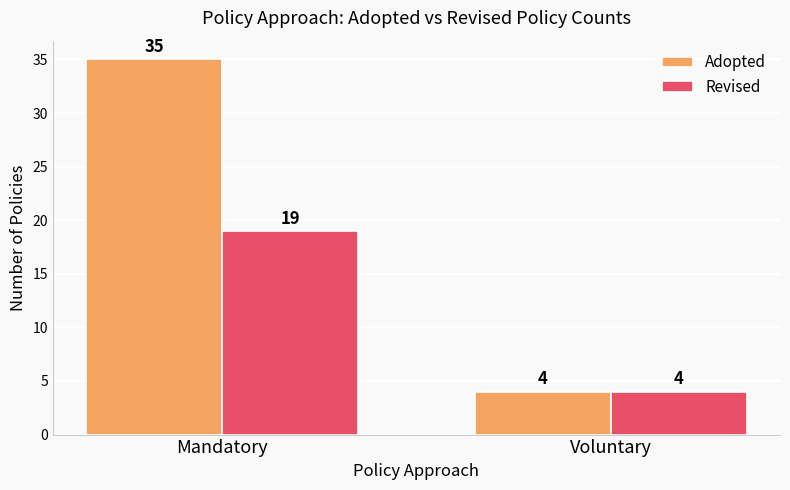

The Adopted series shows 57 at Mandatory. True or false?

False